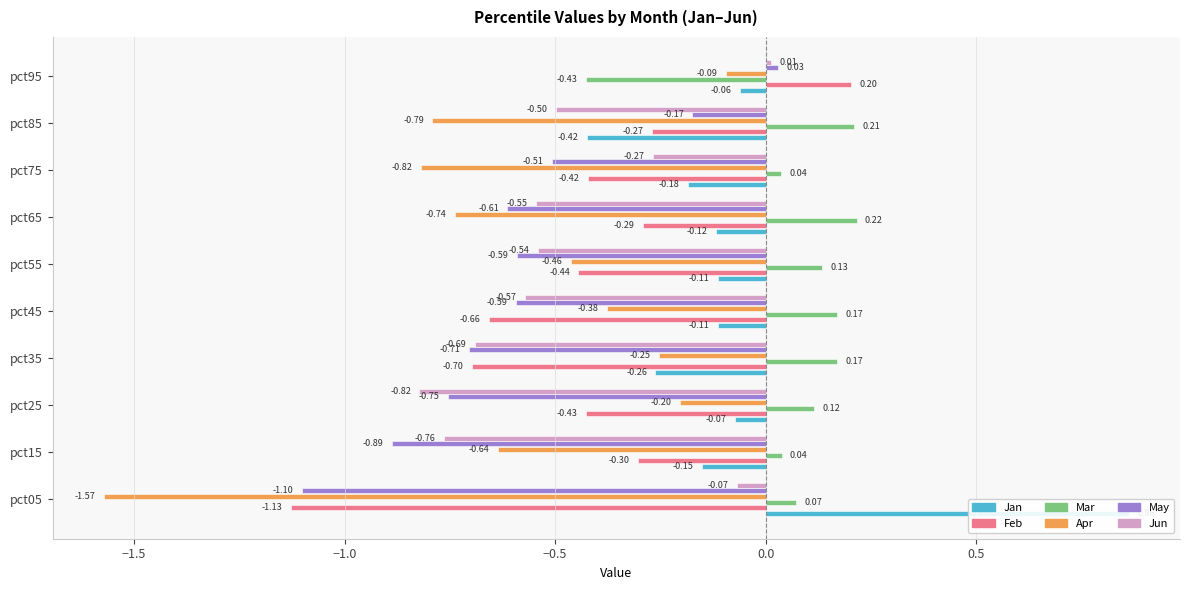

Between pct45 and pct65, which series saw the biggest shift?

Feb